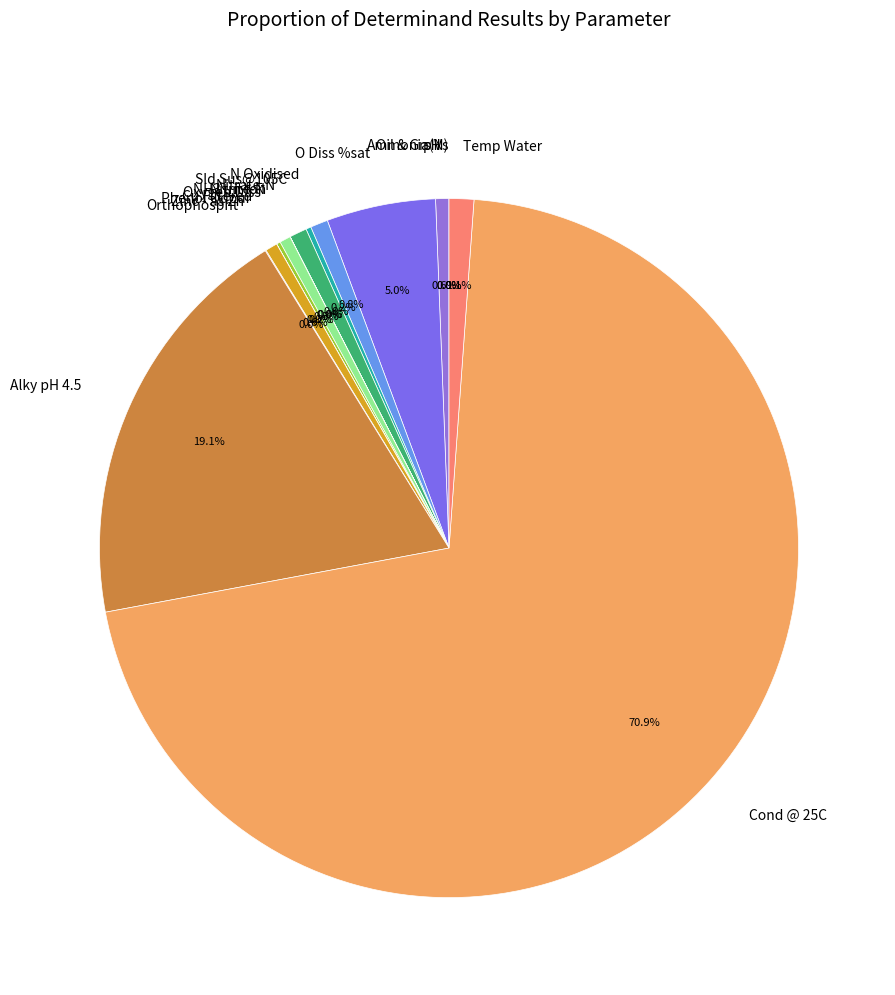

Combined, what portion of the pie is O Diss %sat and Zinc - as Zn?

5.6%